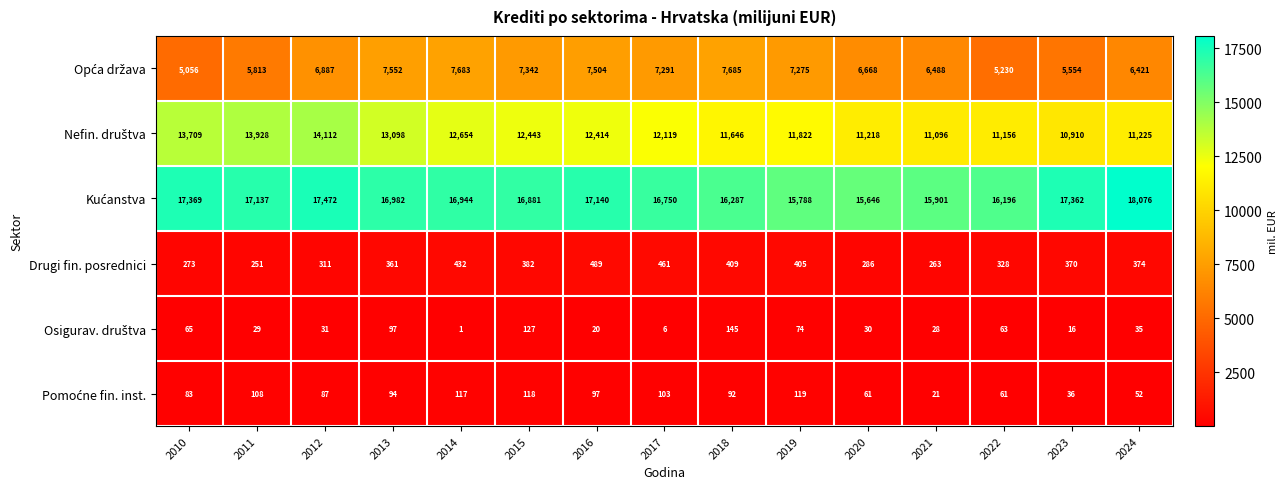

What is the sum of all Drugi fin. posrednici values?

5395